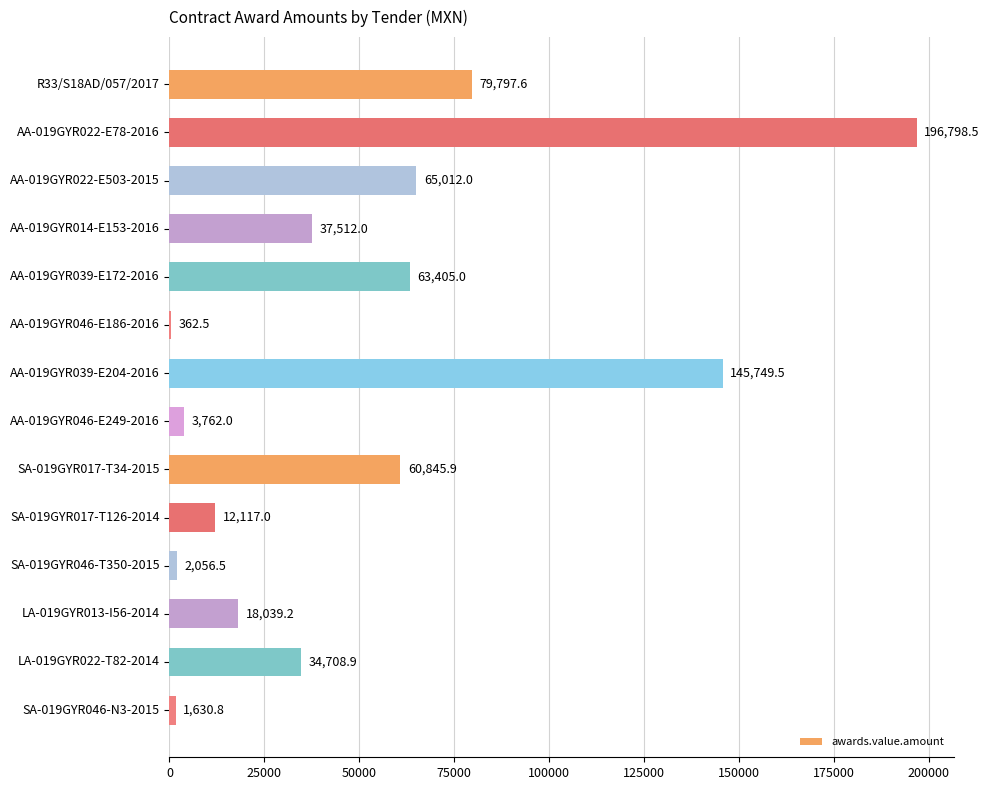

What is the sum of the values at AA-019GYR014-E153-2016 and LA-019GYR013-I56-2014?

55551.2